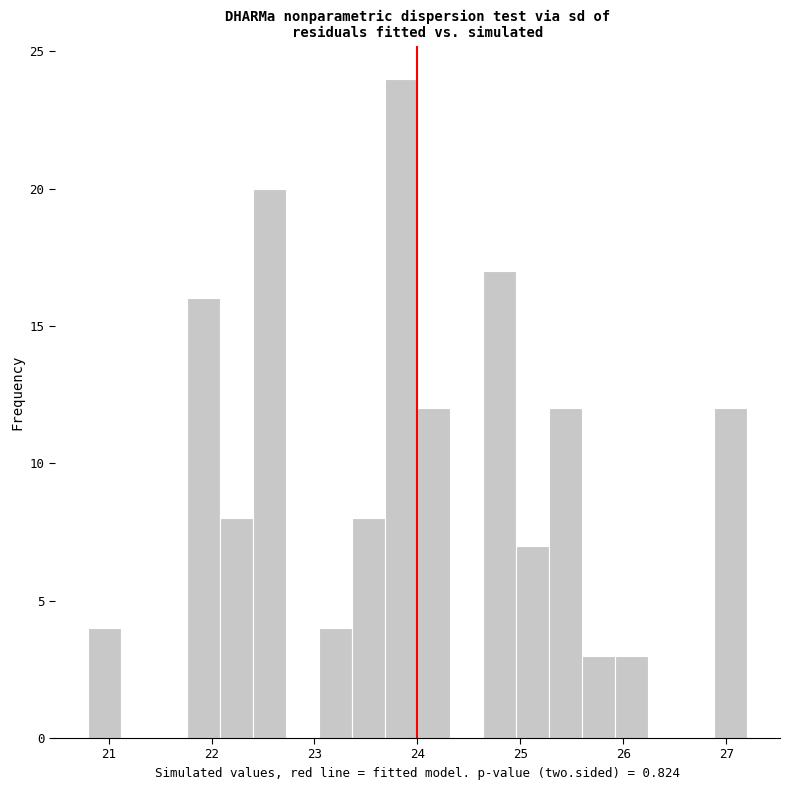

Read against the x-axis, roughly where is the centre of the tallest bar?

23.8